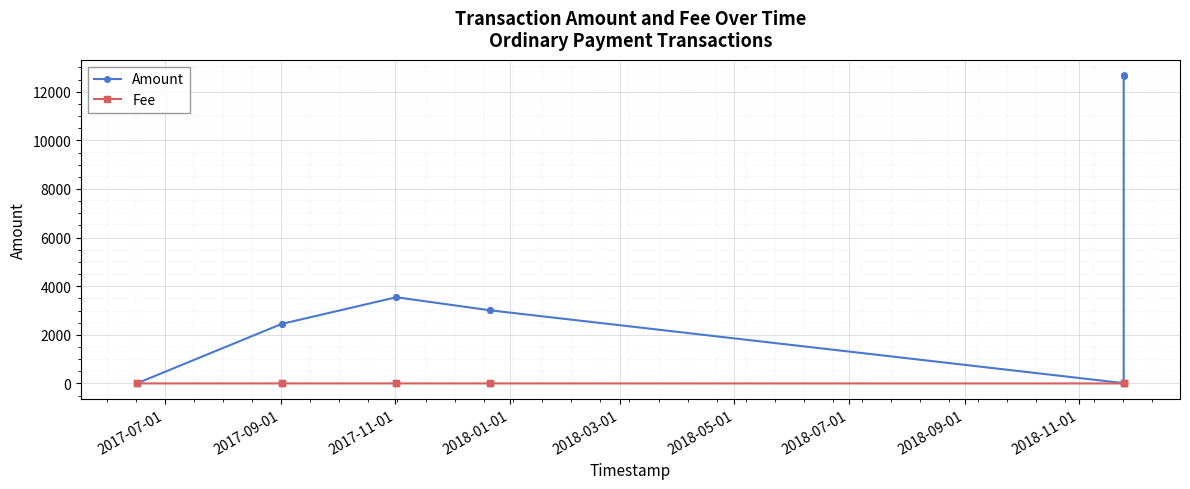

Which series has the largest total across all categories?

Amount